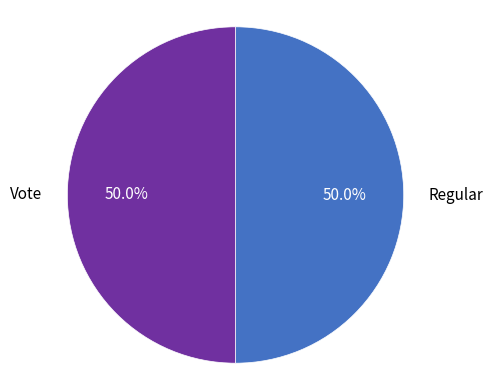

True or false: Vote accounts for 50% of the total.

True